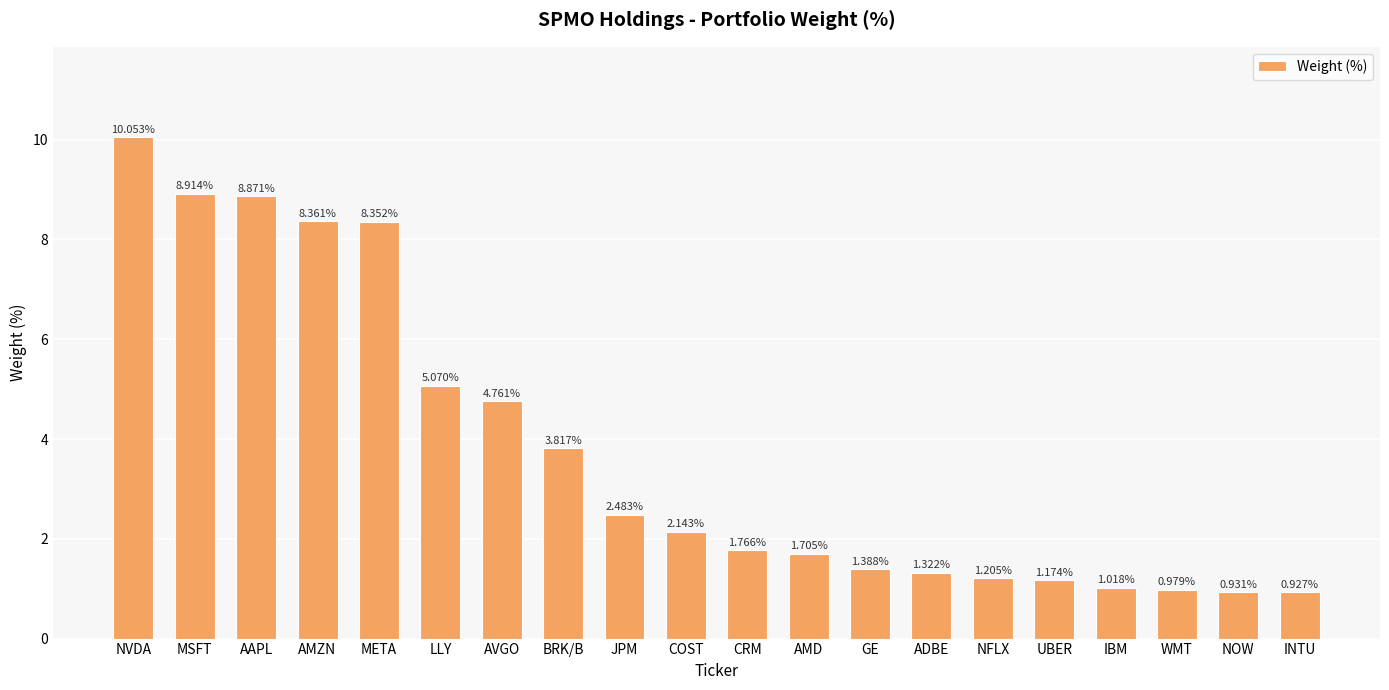

The value at LLY is 2.9. True or false?

False